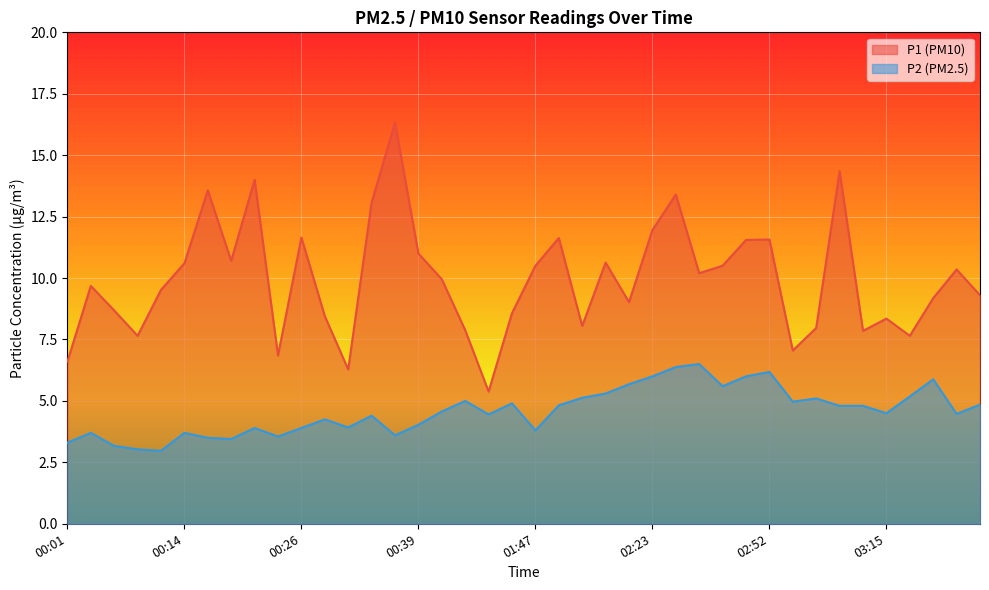

What is the maximum value shown in the chart?

16.3